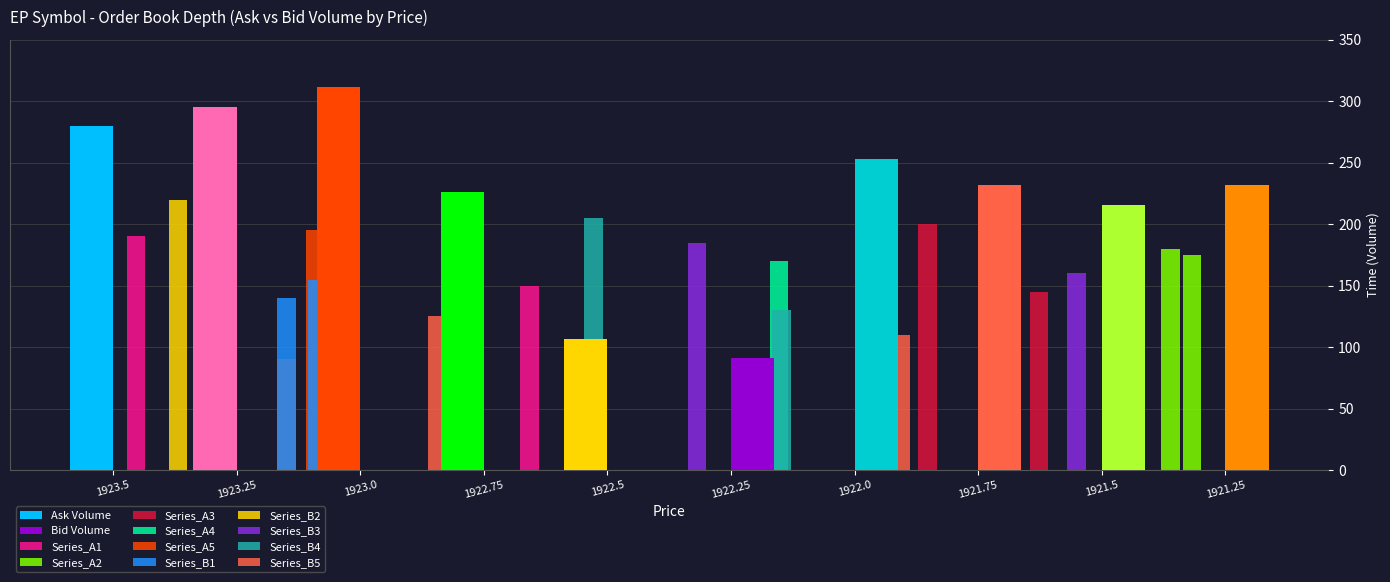

Which series has the widest spread of values?

Ask Volume